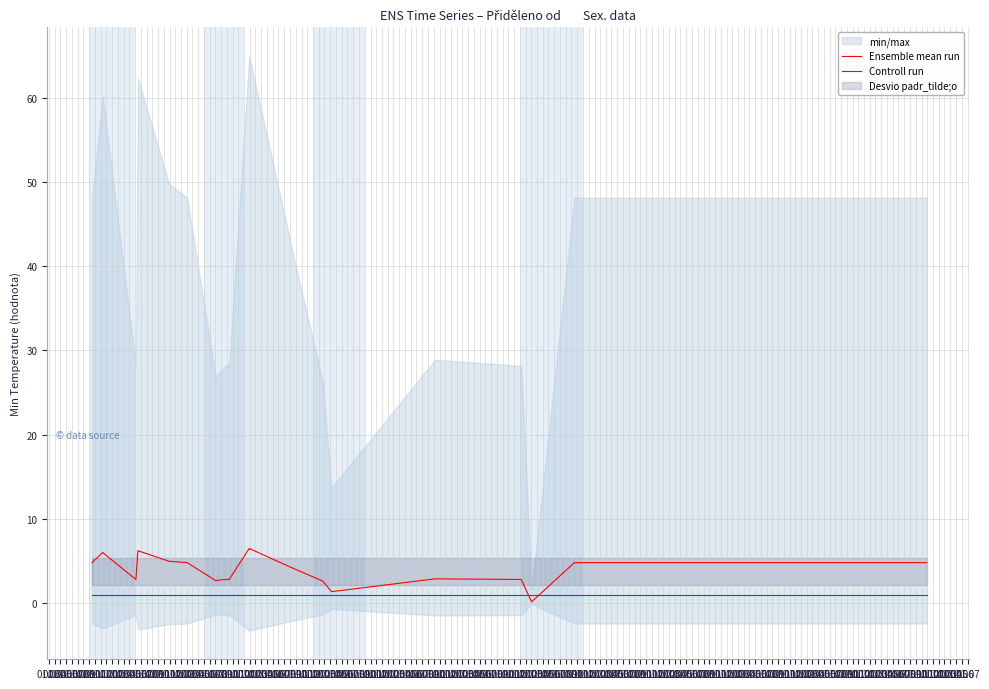

How many lines are shown in the chart?

2